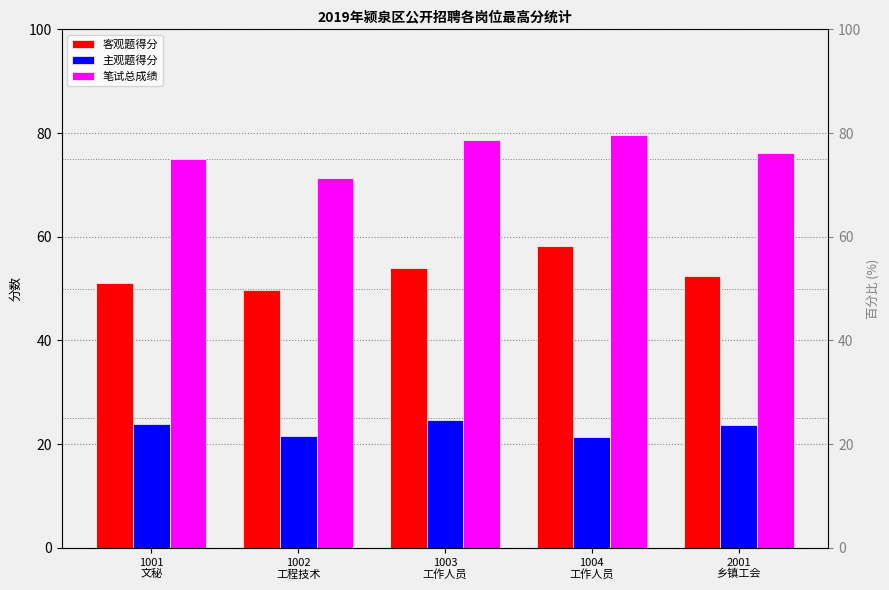

Rank the categories by 笔试总成绩 value from lowest to highest.

1002
工程技术, 1001
文秘, 2001
乡镇工会, 1003
工作人员, 1004
工作人员